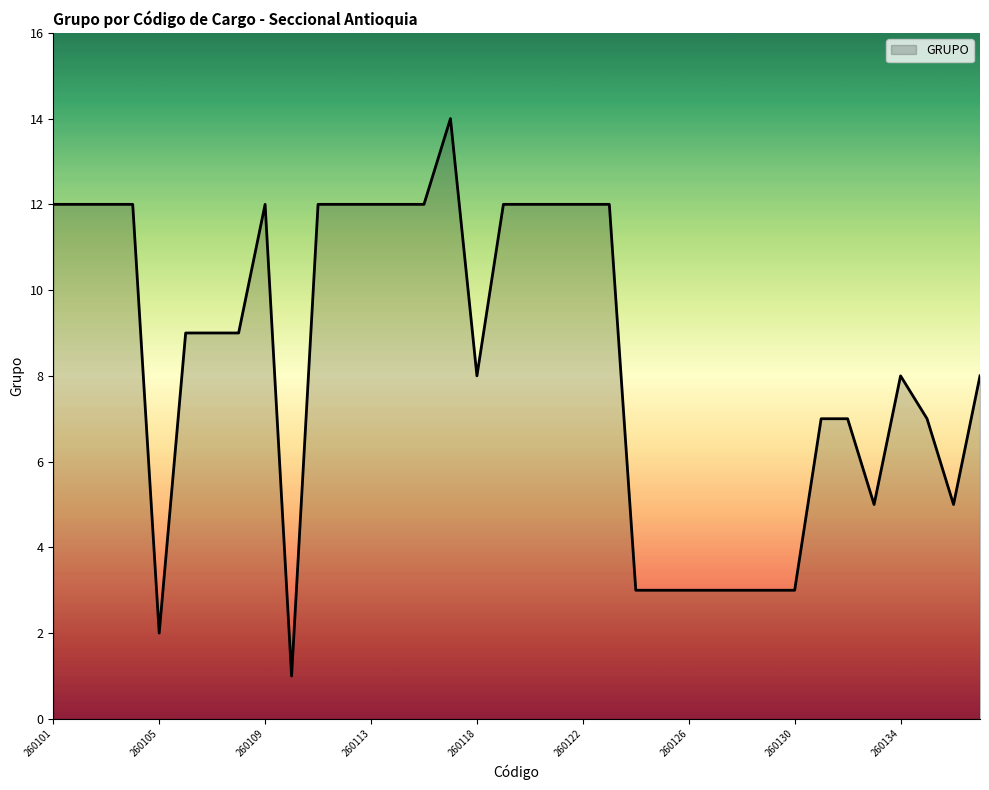

Reading left to right, transcribe all the data shown in this chart.

12	12	12	12	2	9	9	9	12	1	12	12	12	12	12	14	8	12	12	12	12	12	3	3	3	3	3	3	3	7	7	5	8	7	5	8